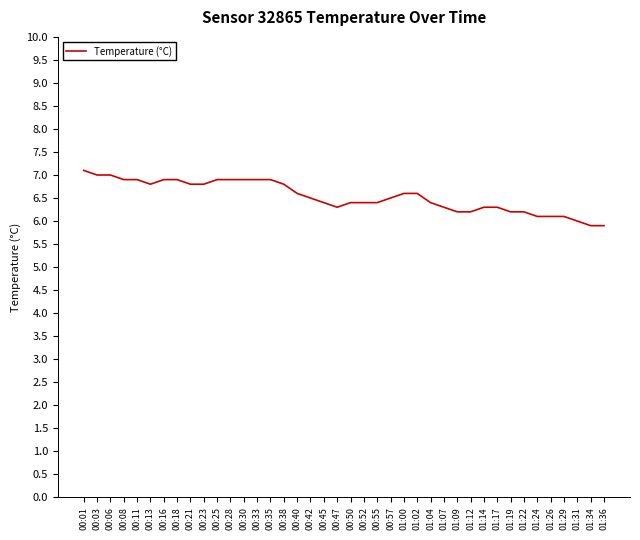

Does the chart have visible grid lines?

No